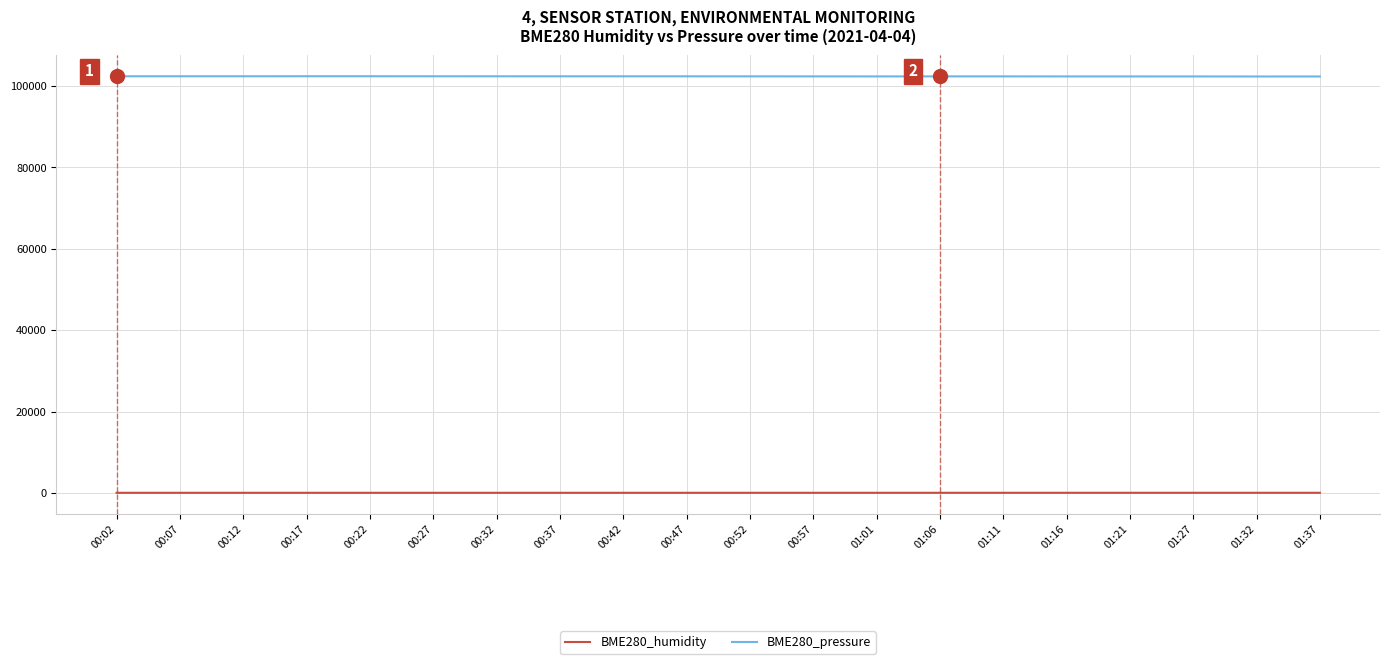

What is the difference between the maximum and minimum values in the BME280_humidity series?

2.7